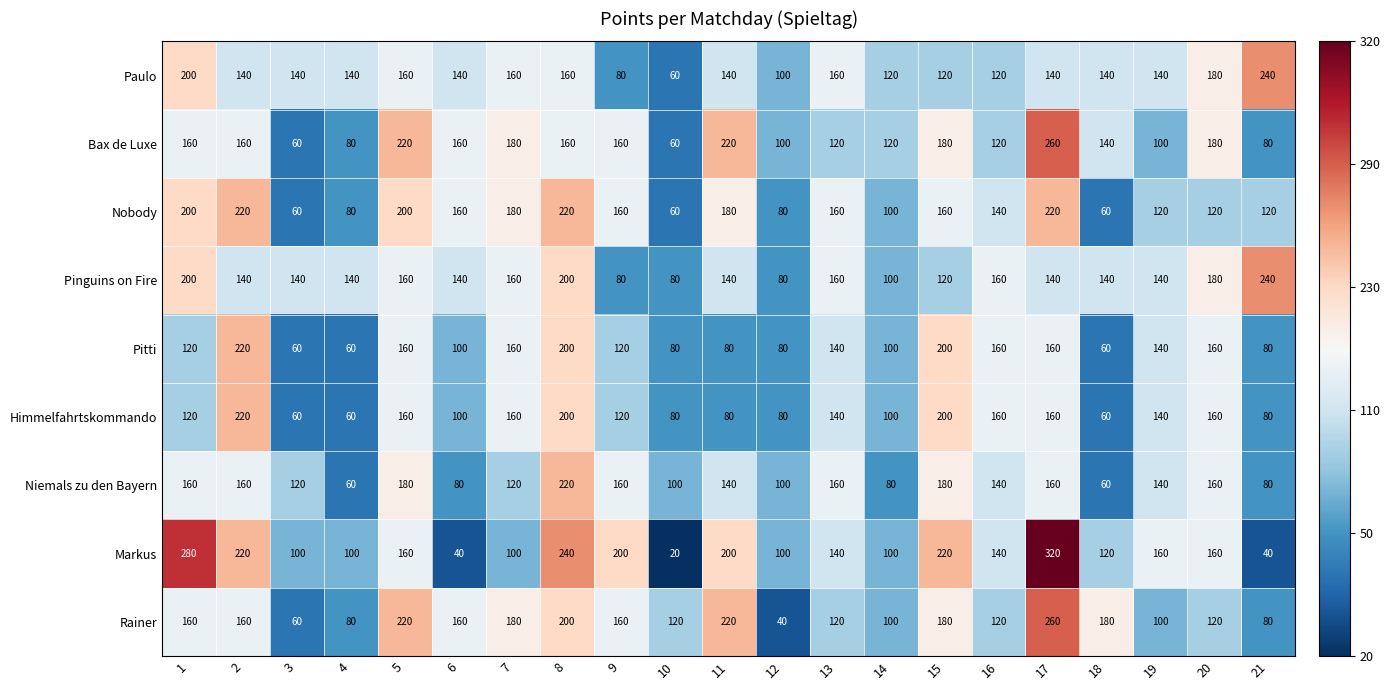

At which category is the sum across all series the highest?

17